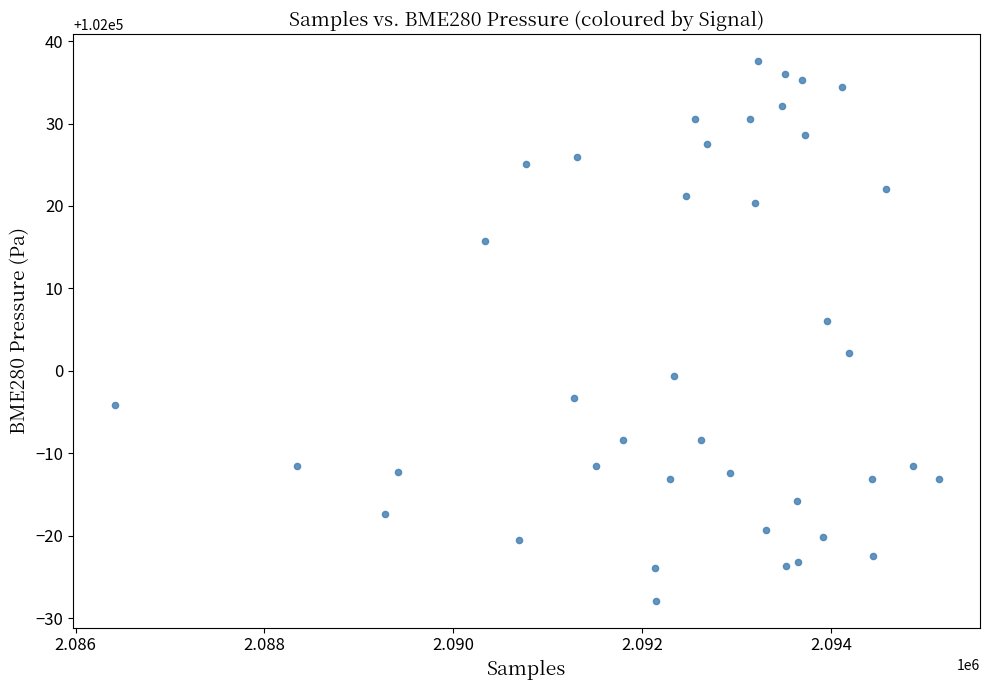

What is the range of X values (max minus min)?

8728.0